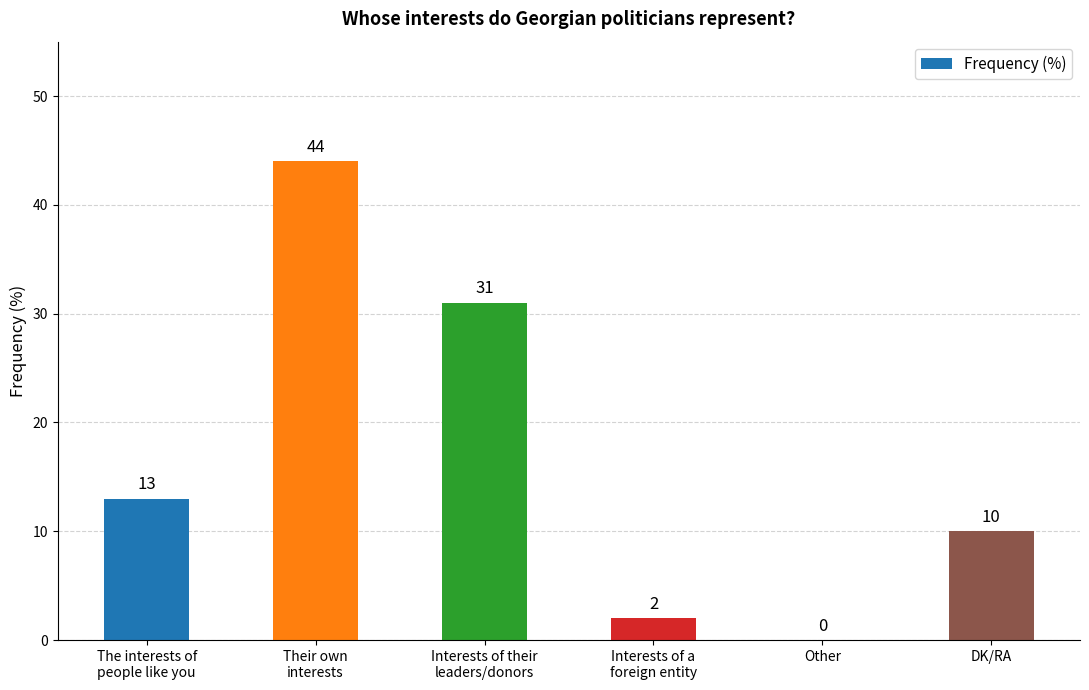

What is the sum of all values?

100